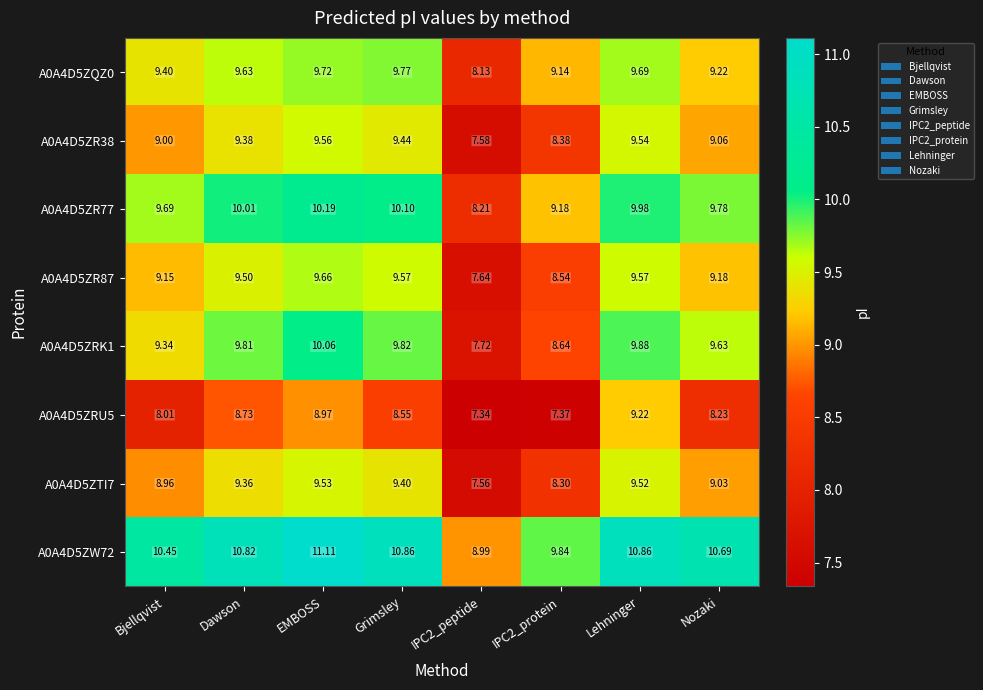

How many data points does each series have?

8